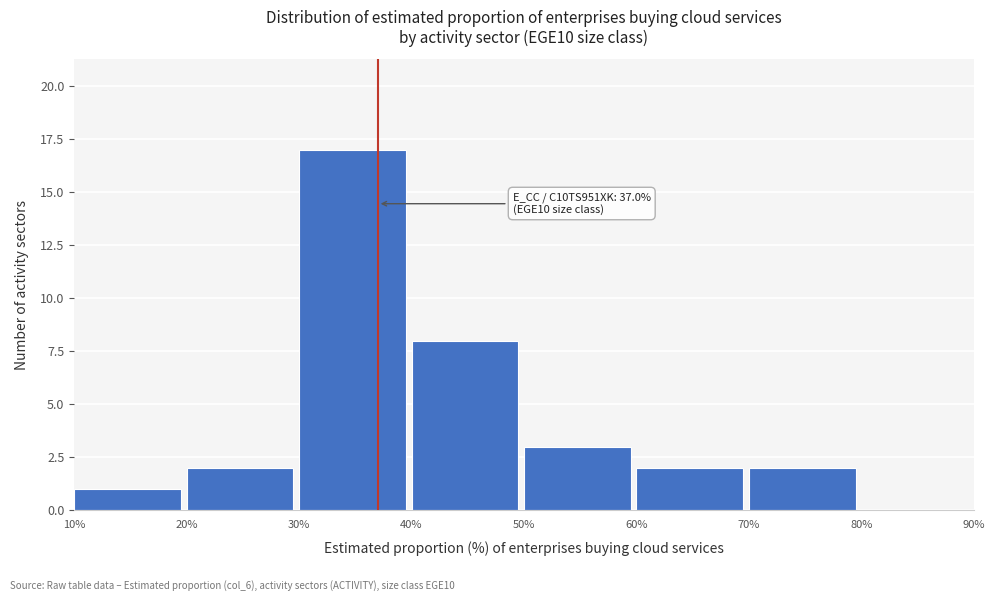

Which range on the x-axis has the tallest bar?

30% to 40%